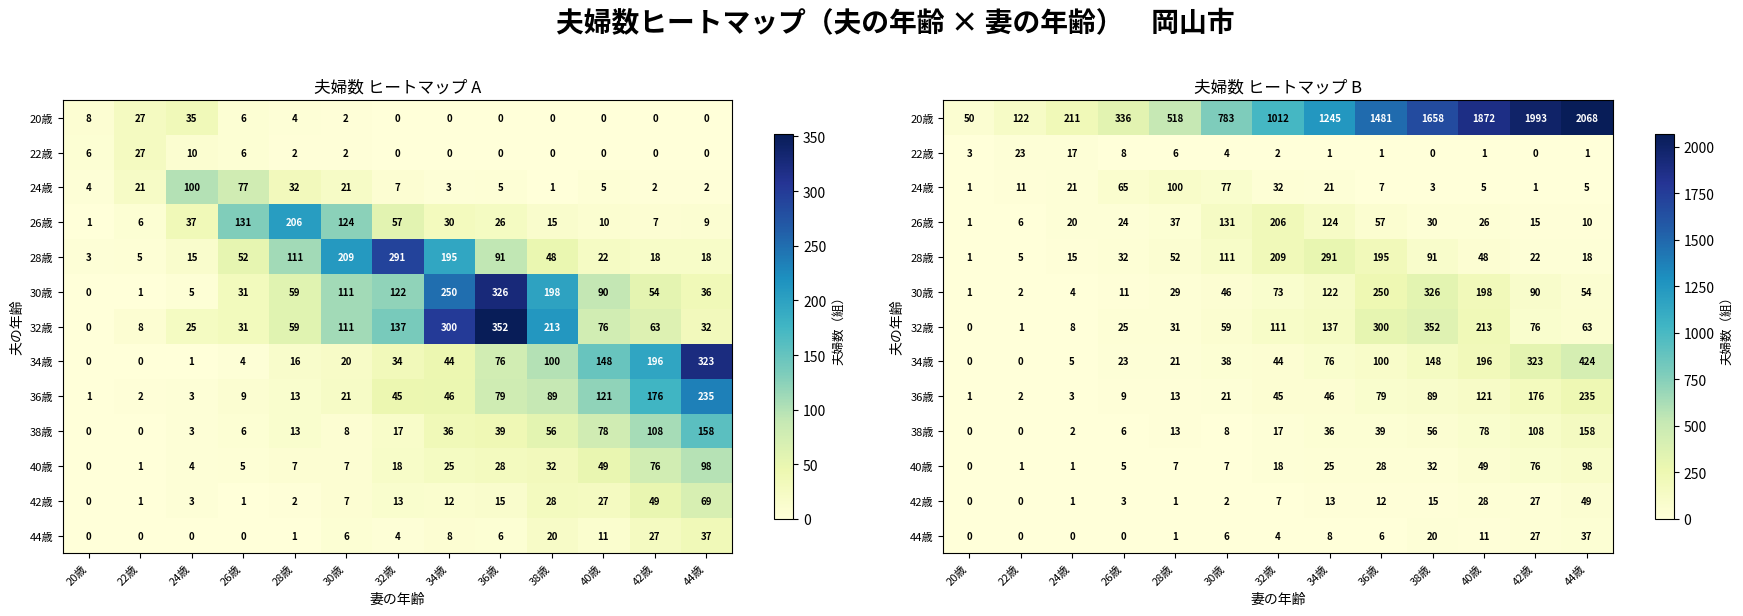

What is the maximum value for 32歳?

352